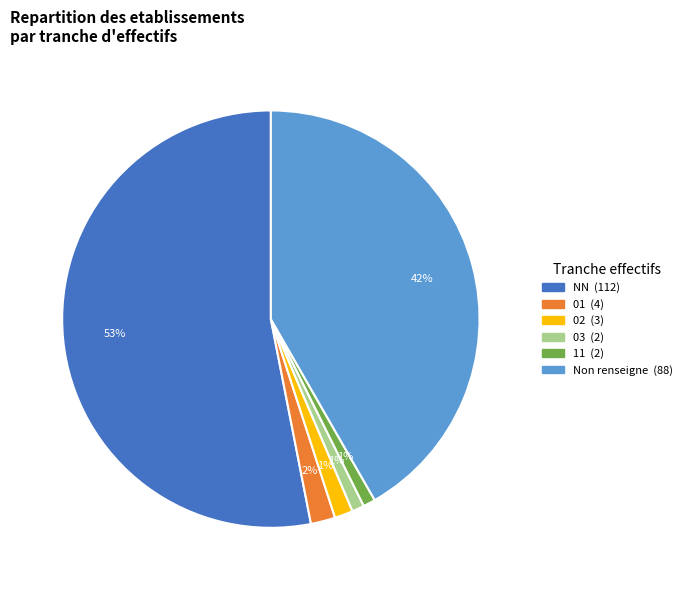

Does any single category account for the majority?

Yes